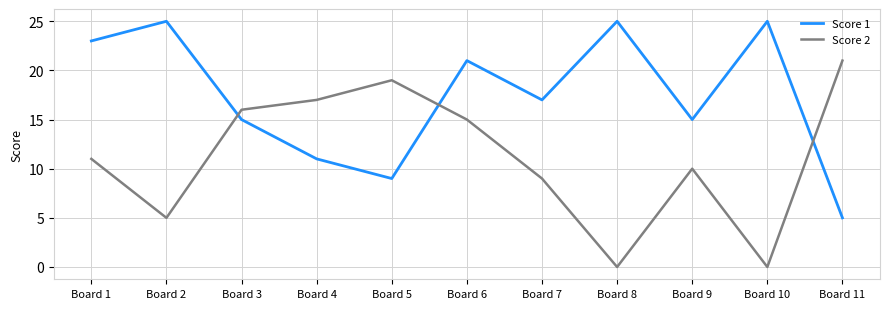

Is the value of Score 2 at Board 11 greater than the value of Score 1 at Board 8?

No